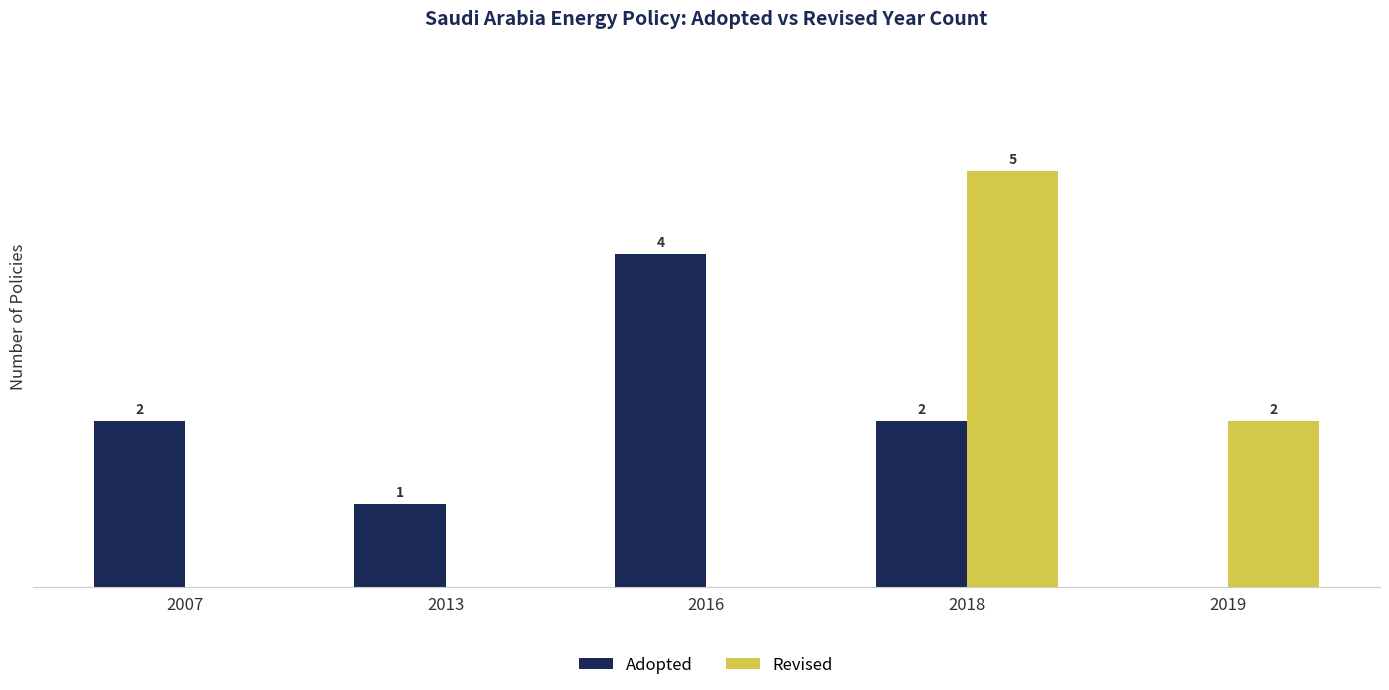

Which series has the largest total across all categories?

Adopted